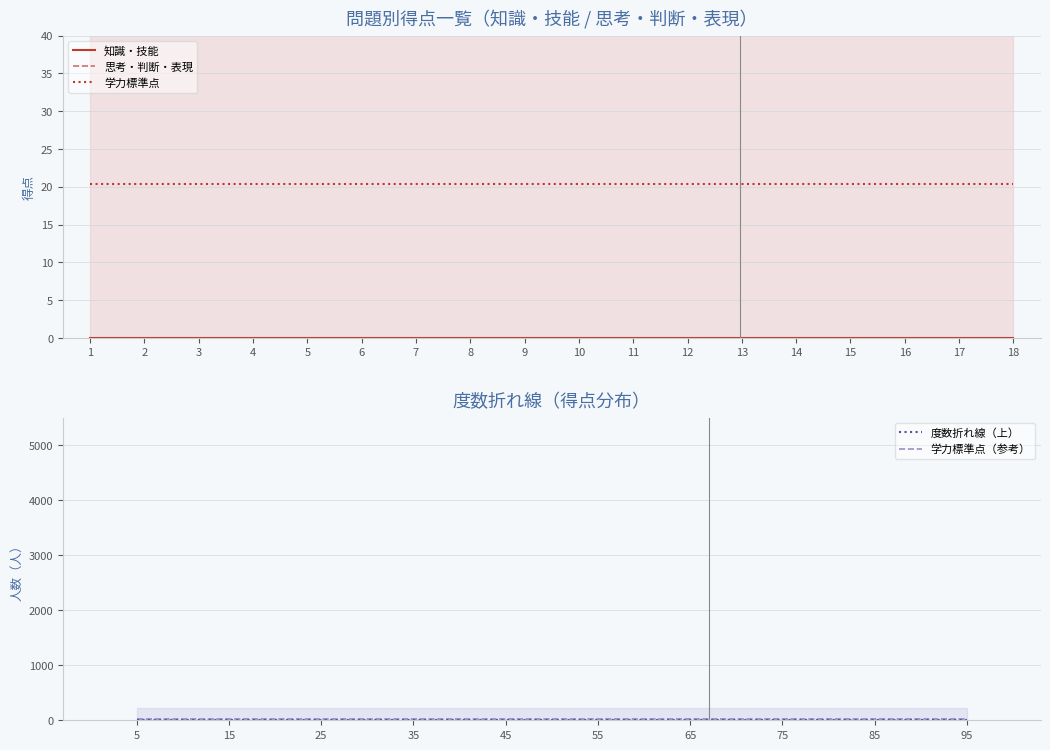

Count the number of categories in the chart.

18